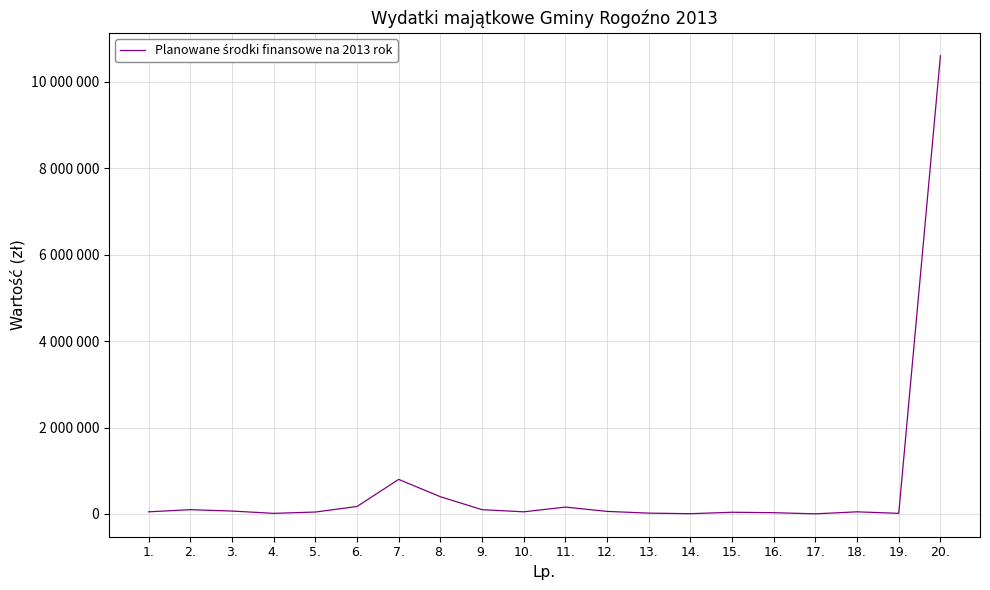

What is the change in value from 6. to 12.?

-113000